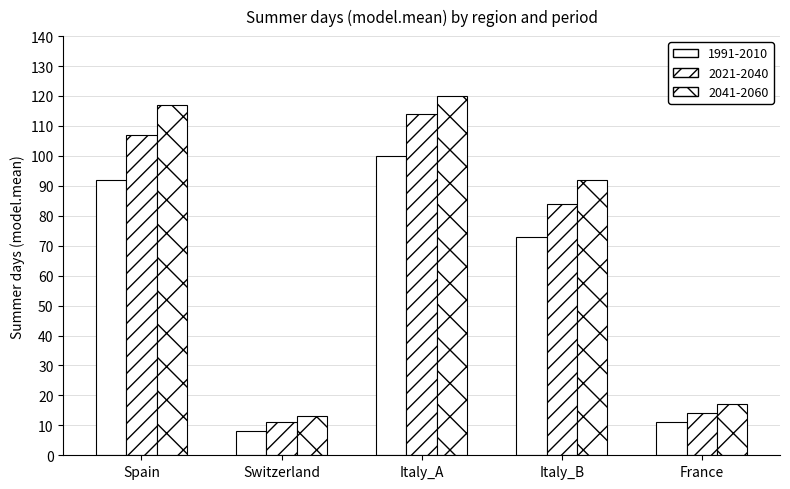

How many bars are there in each group?

3